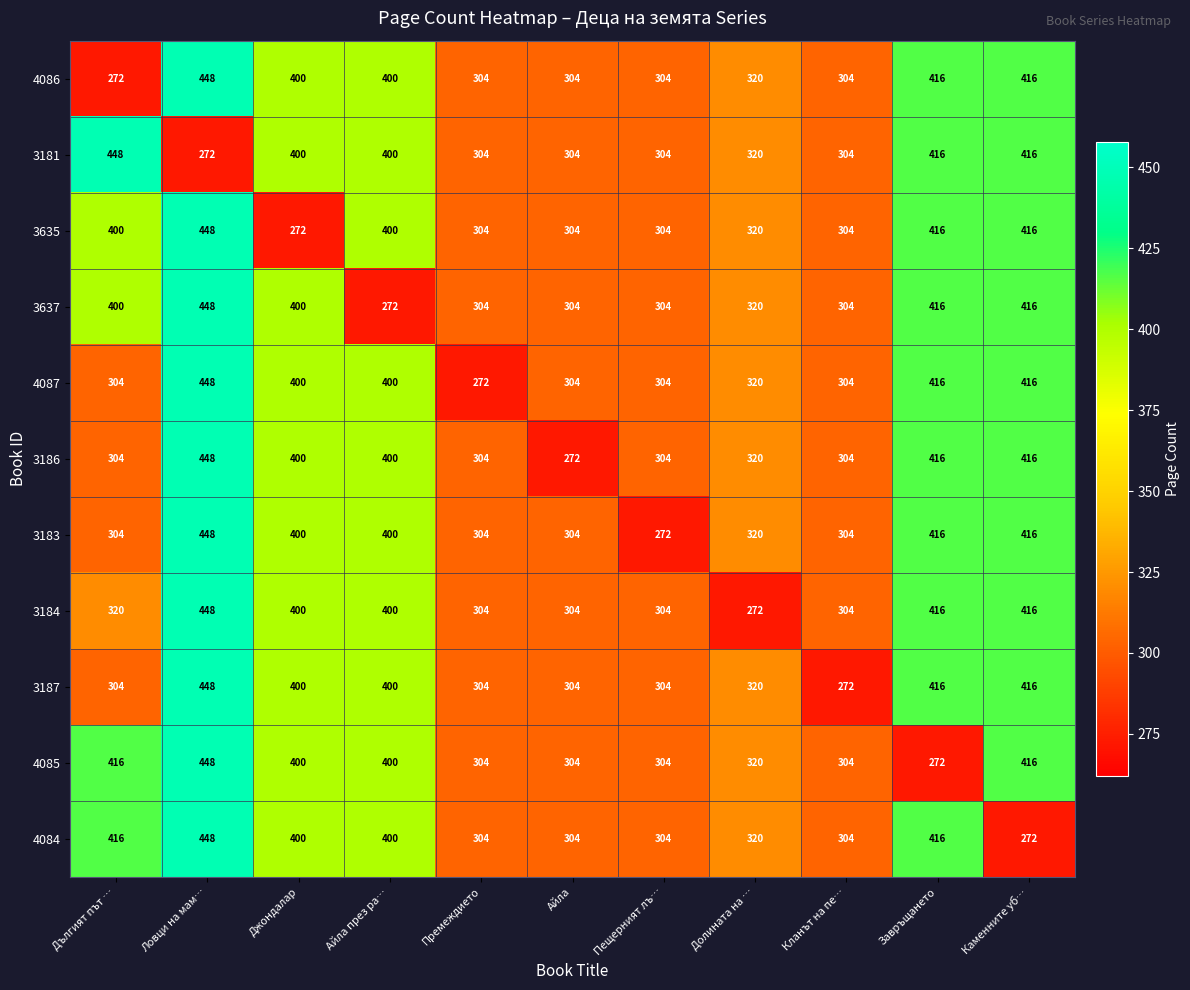

How many data points does each series have?

11